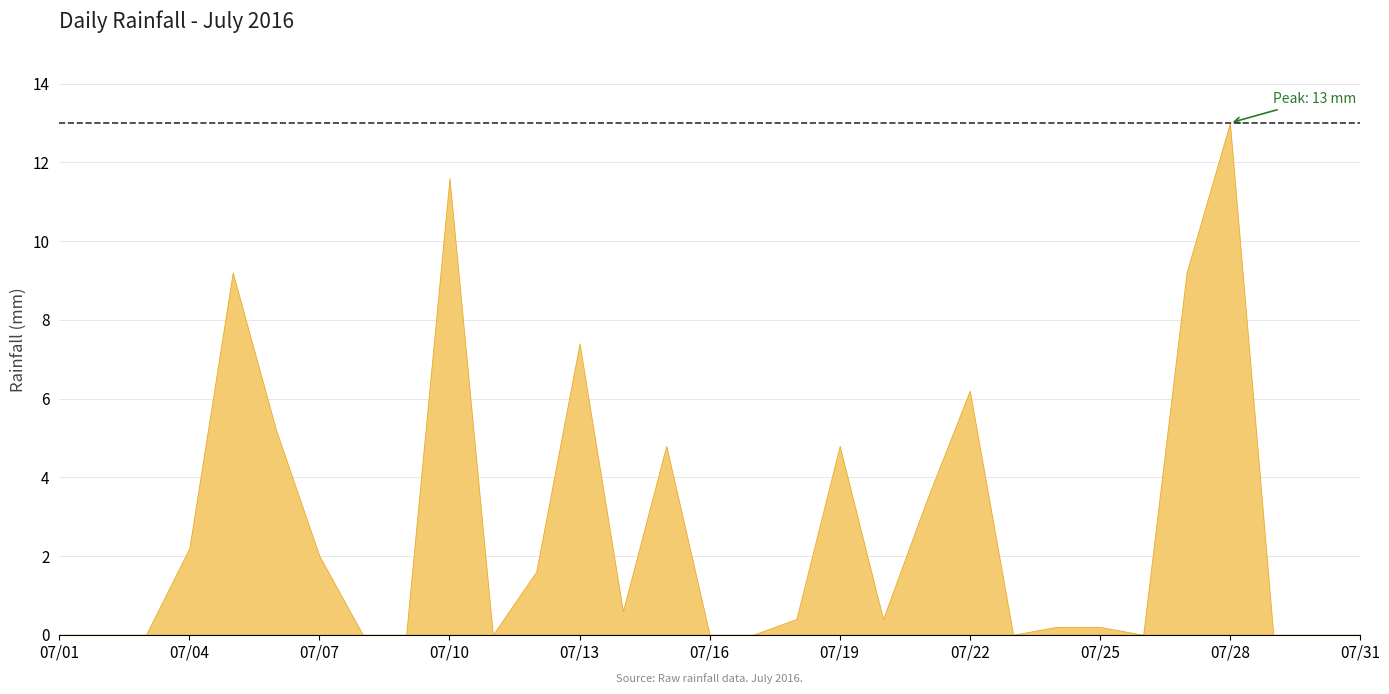

What is the sum of all values?

82.4